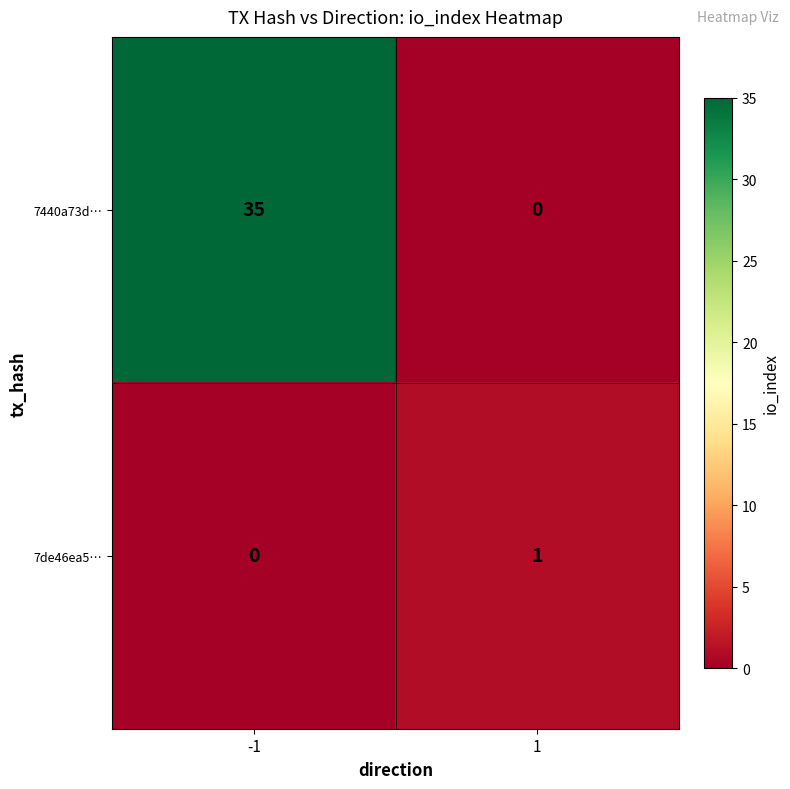

Reading left to right, transcribe all the data shown in this chart.

7440a73d…: -1=35	1=0
7de46ea5…: -1=0	1=1